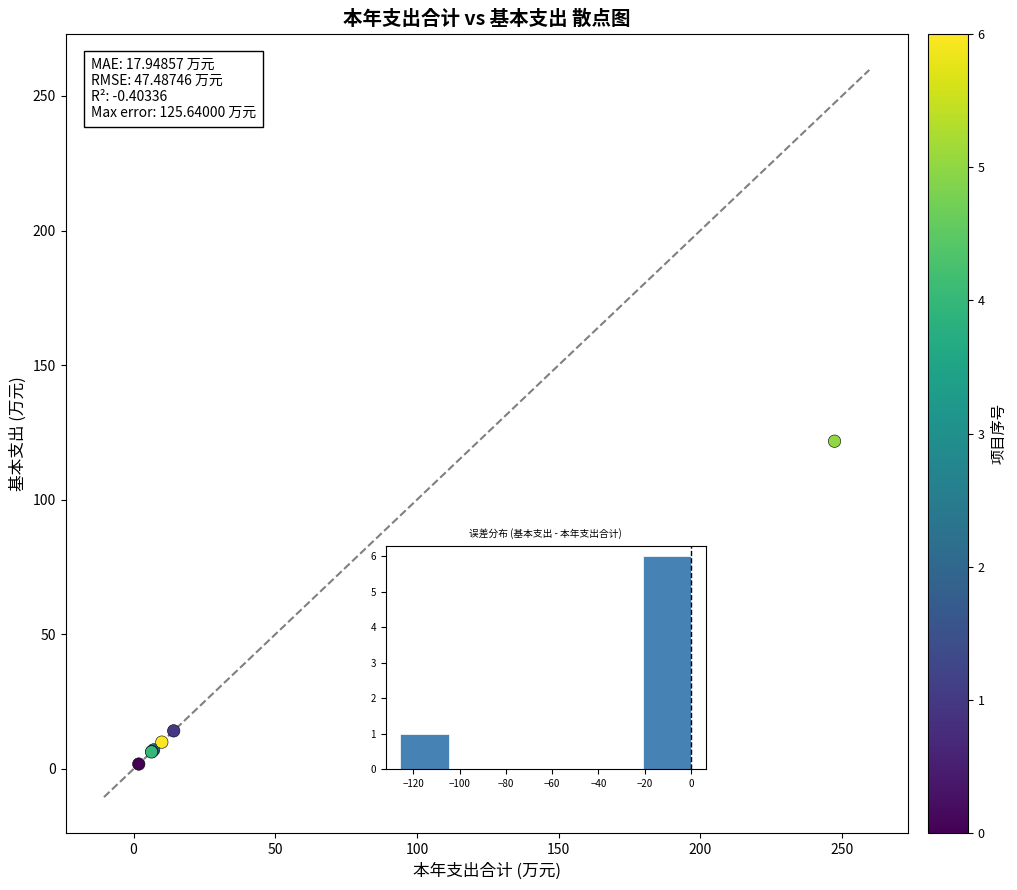

What Y value in the scatter plot is closest to 61?

14.2